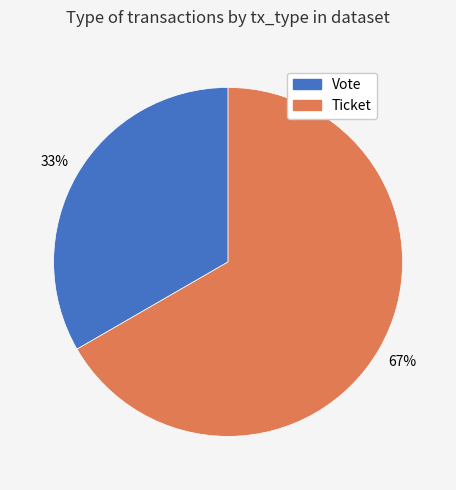

Combined, do Ticket and Vote account for over 50%?

Yes